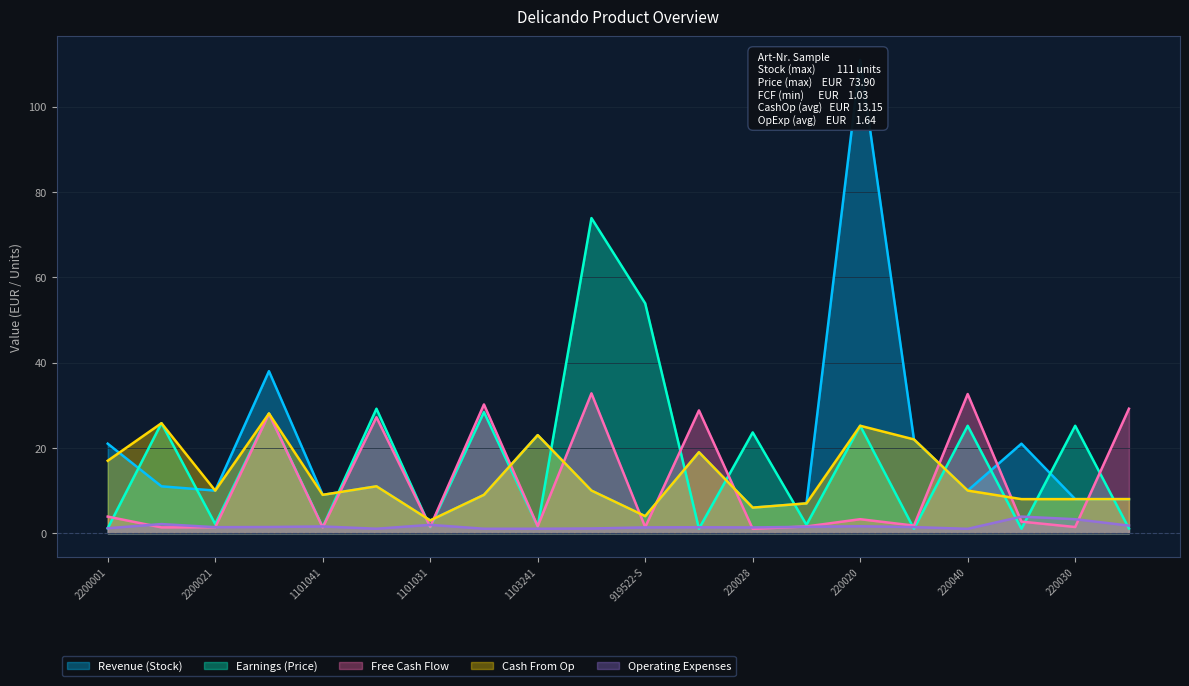

What are all the series names shown in the legend?

Revenue (Stock), Earnings (Price), Free Cash Flow, Cash From Op, Operating Expenses